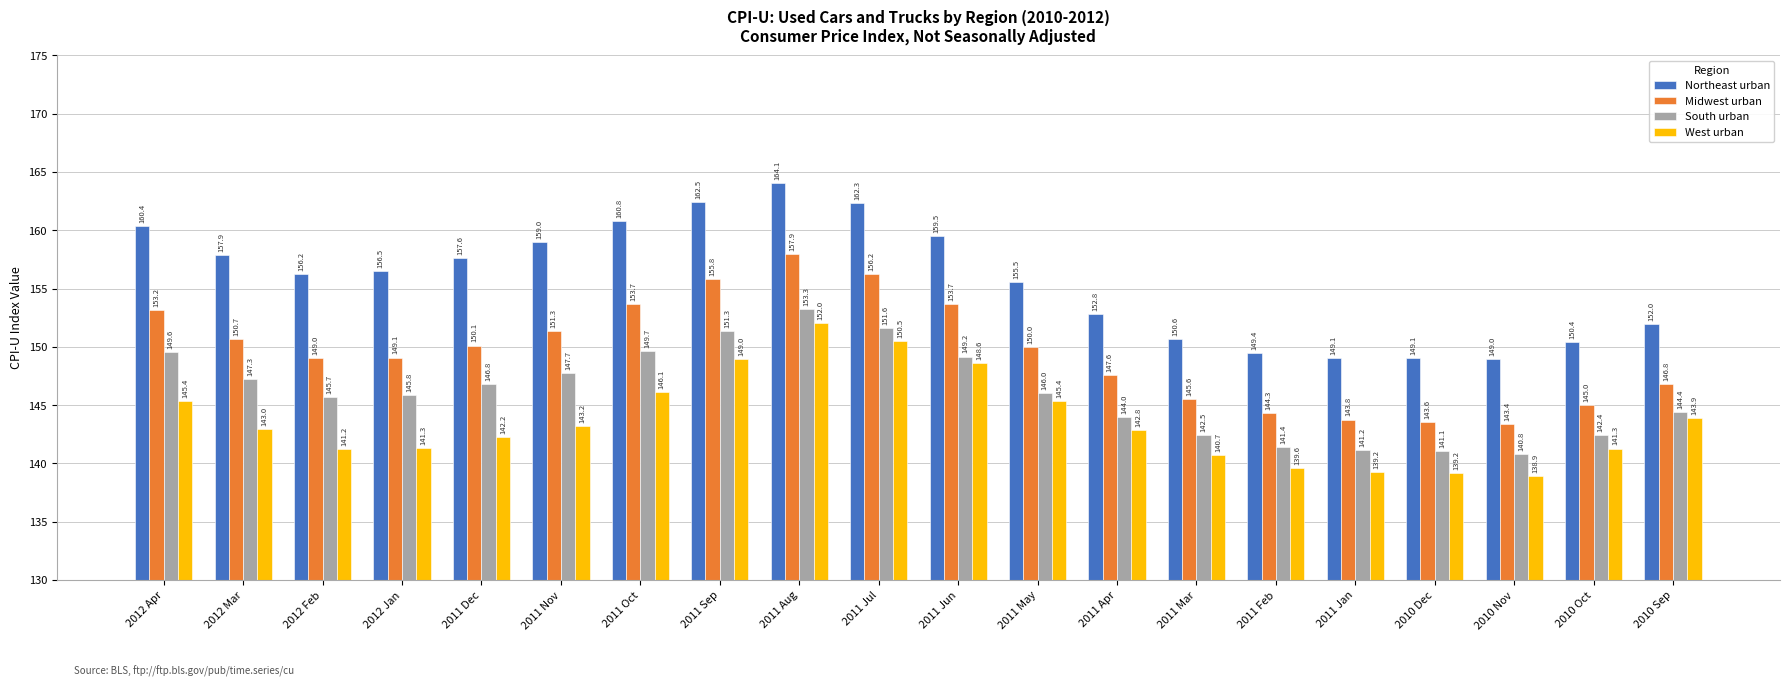

What is the difference between the second highest and second lowest values in the Midwest urban series?

12.7